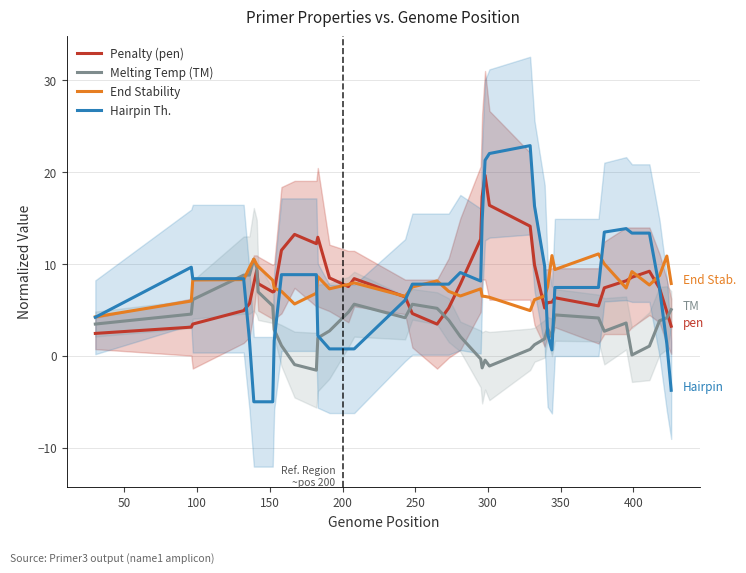

Which series has the largest range (max minus min)?

Hairpin Th.